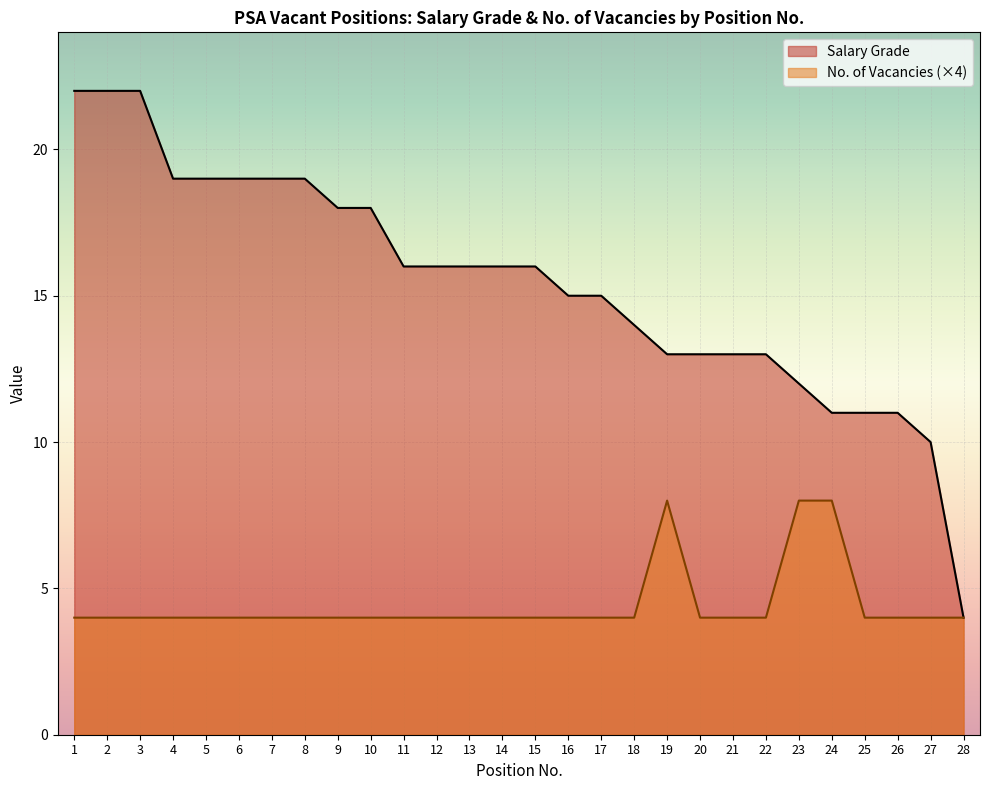

At which category is the sum across all series the highest?

1